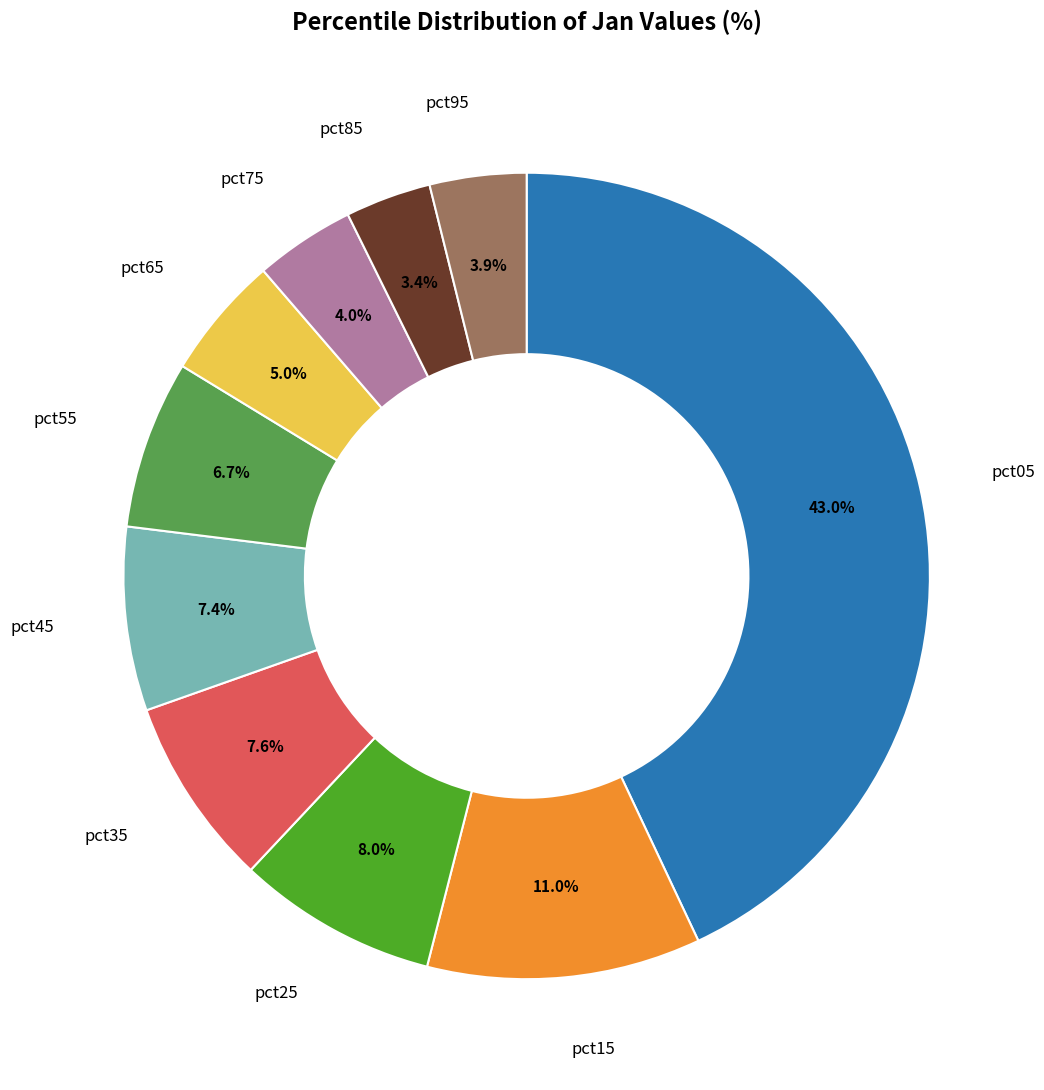

Is there a majority slice in this chart?

No